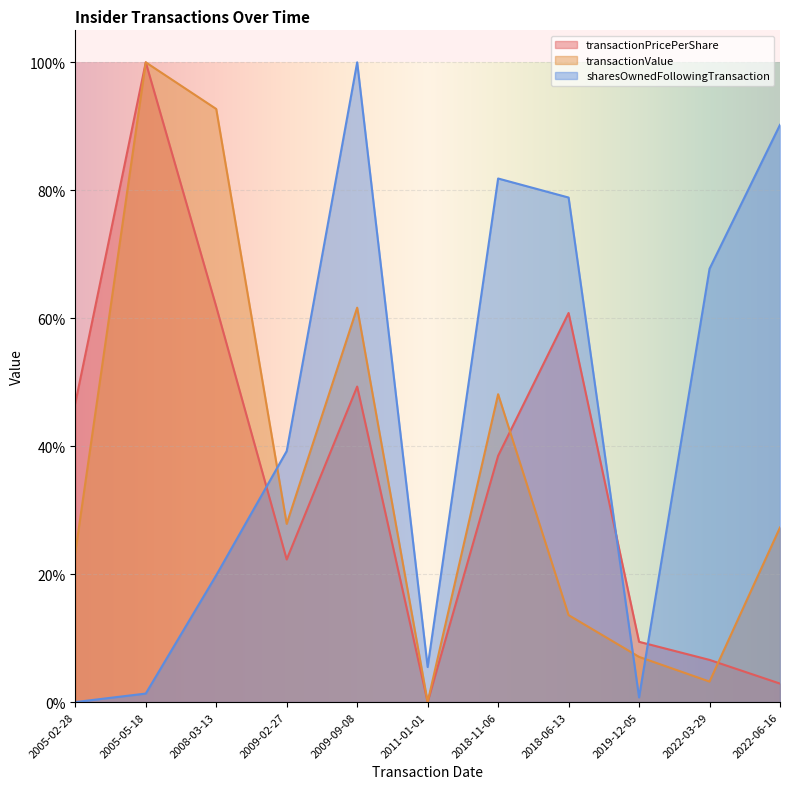

What is the difference between the maximum and second lowest values in the sharesOwnedFollowingTransaction series?

1.0